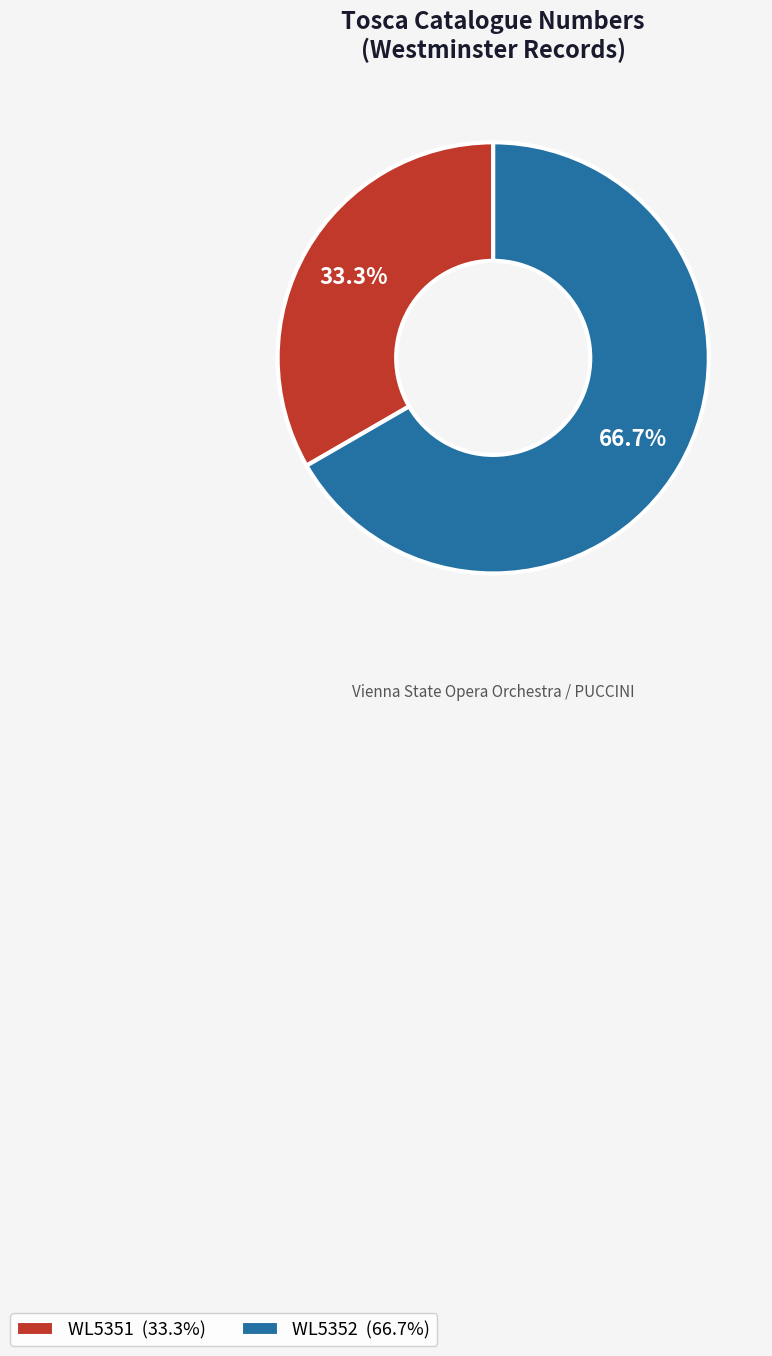

To the nearest percent, what is the difference between the largest and smallest slice percentages?

33%